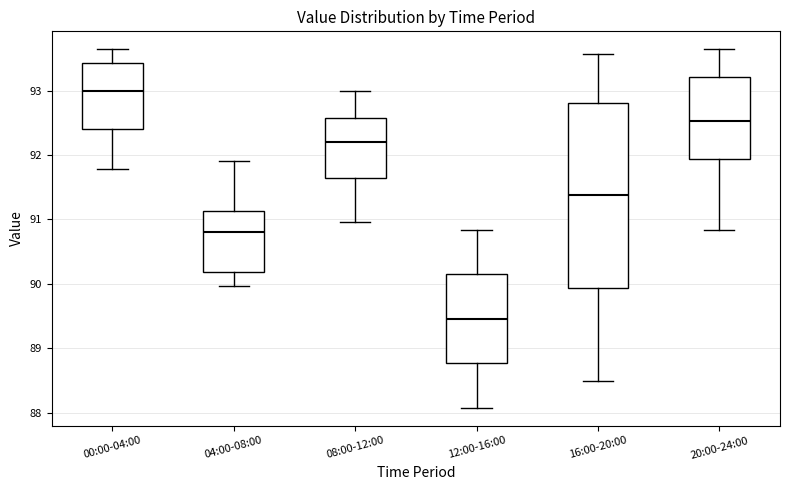

Which box's median line is the lowest?

12:00-16:00